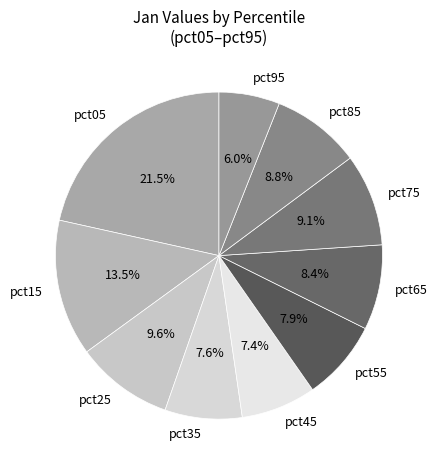

Is the sum of pct25 and pct75 greater than half?

No